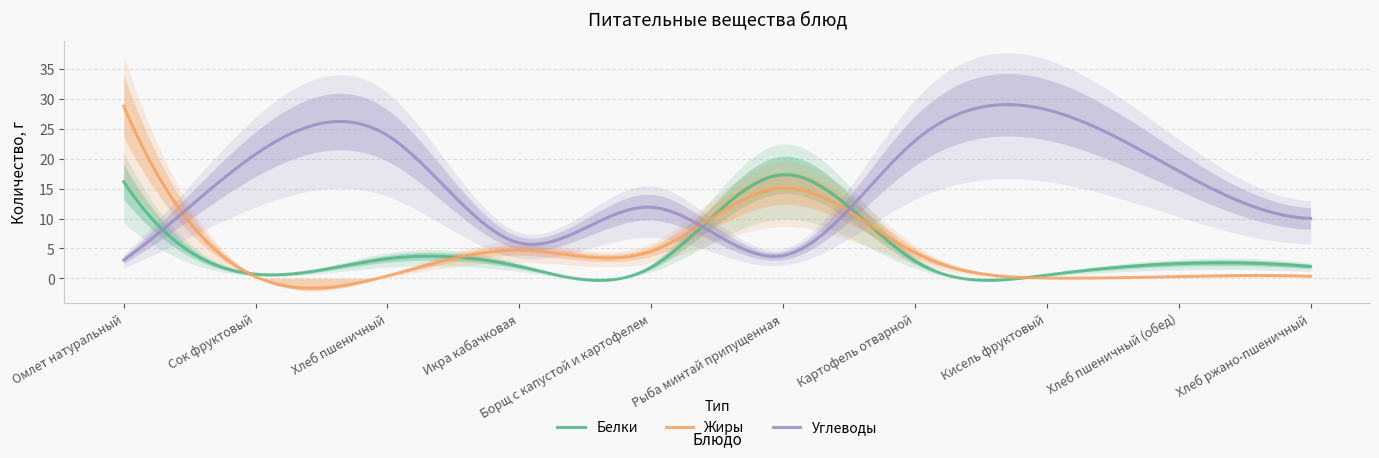

How many intersections are there between Белки and Жиры?

5